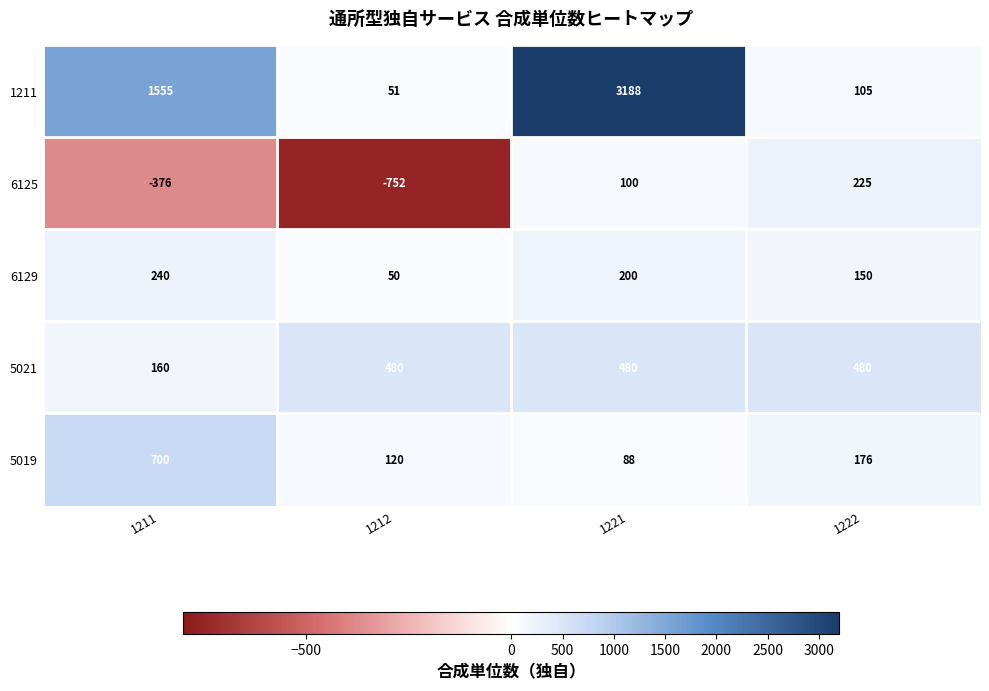

Which series has the widest spread of values?

1211